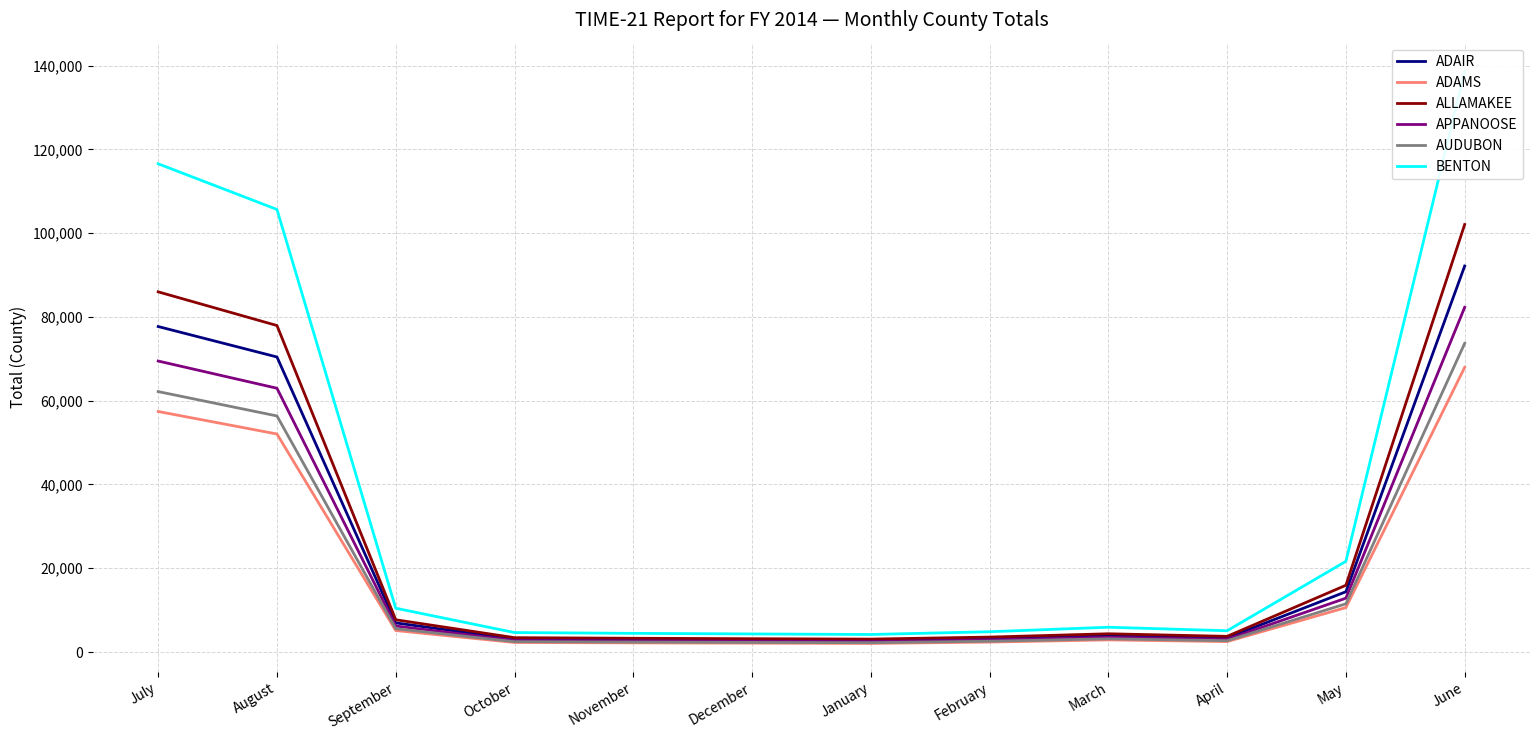

At which category is the sum across all series the highest?

June